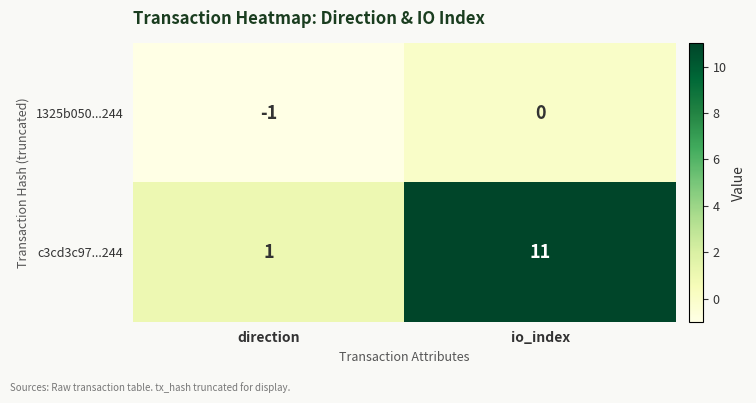

How many distinct data groups are displayed?

2